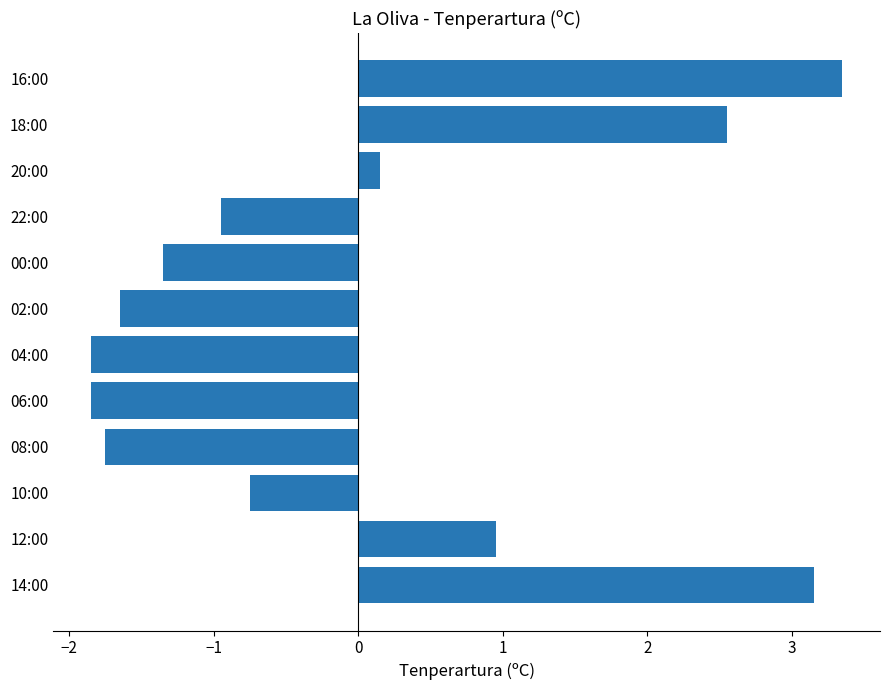

What is the change in value from 10:00 to 04:00?

-1.1